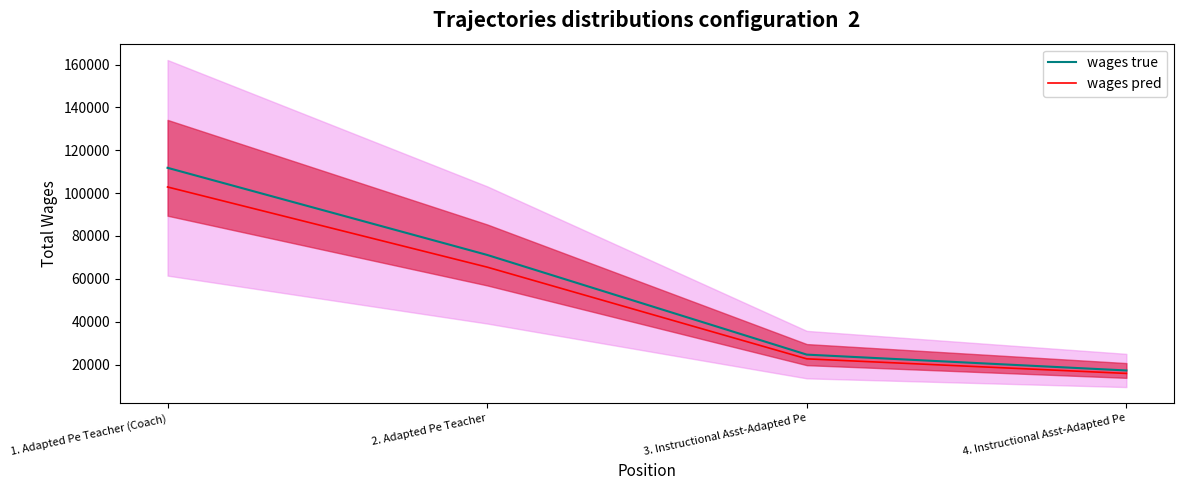

List the series in order of their overall mean, highest first.

wages true, wages pred